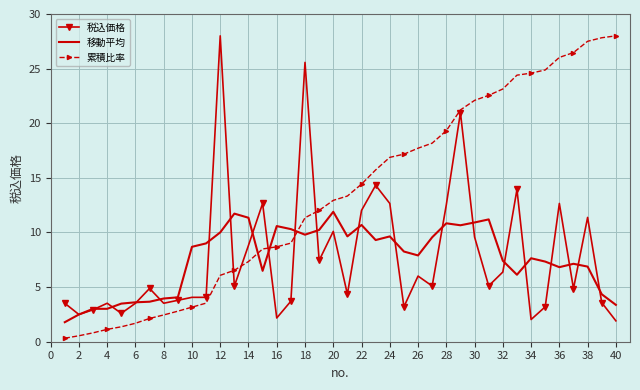

What is the greatest value displayed?

28.0